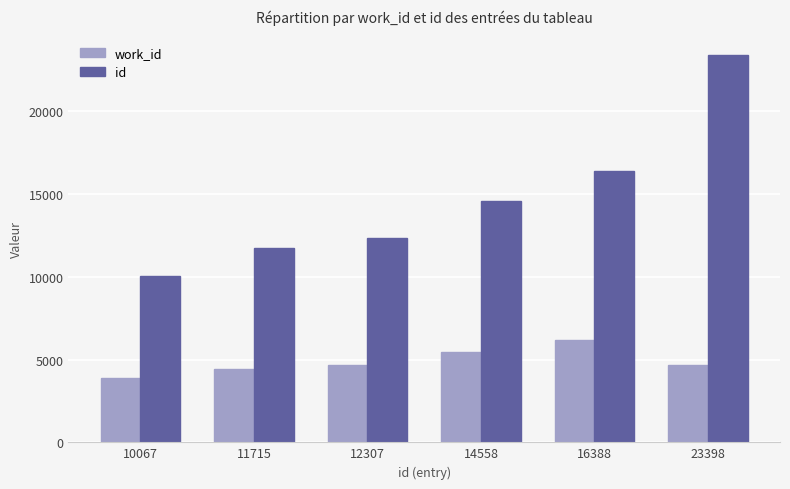

True or false: id has a value of 11715 at 11715.

True